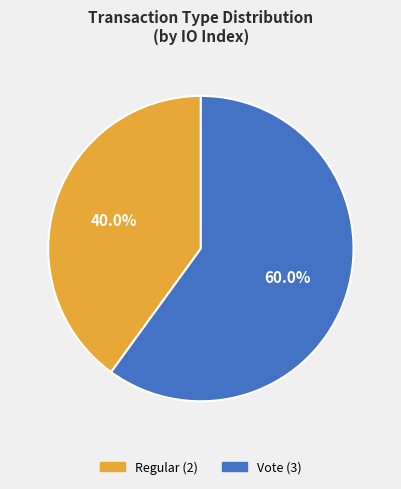

How many slices are in this pie chart?

2